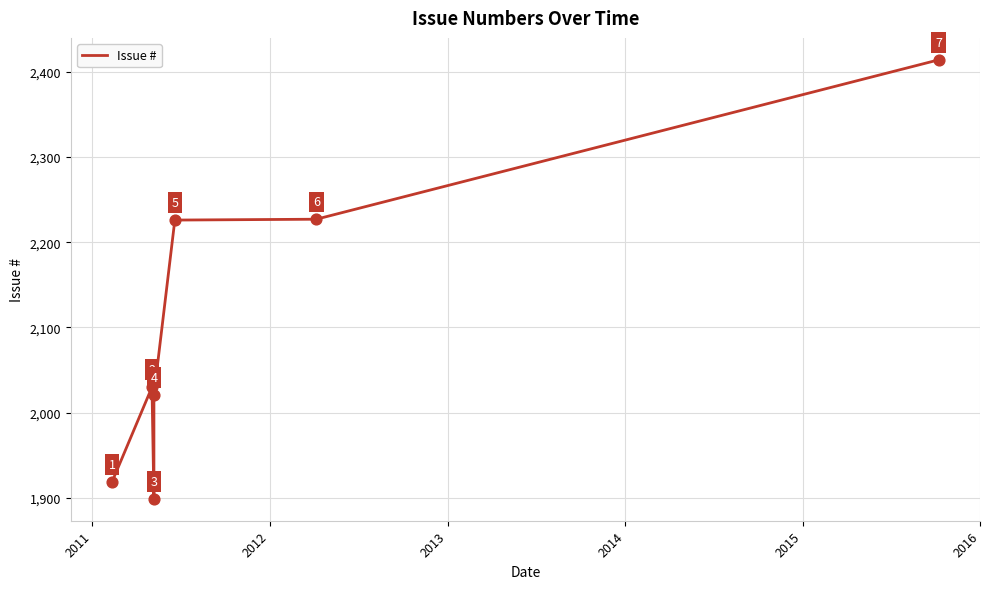

Between 2016 and 2015, which is larger?

2016